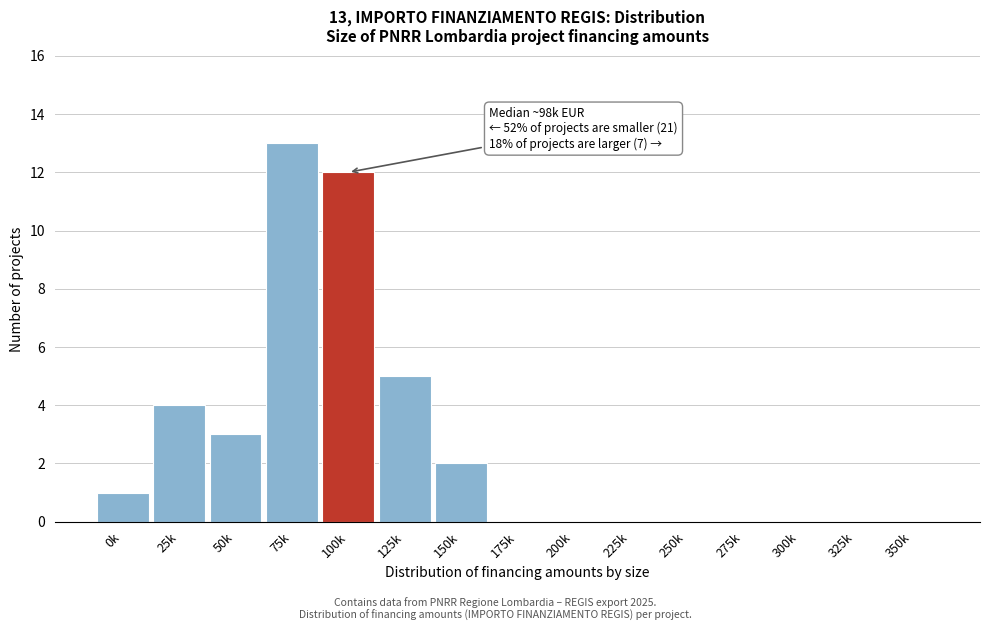

Reading right to left, extract all data points from this chart.

350k=0	325k=0	300k=0	275k=0	250k=0	225k=0	200k=0	175k=0	150k=2	125k=5	100k=12	75k=13	50k=3	25k=4	0k=1